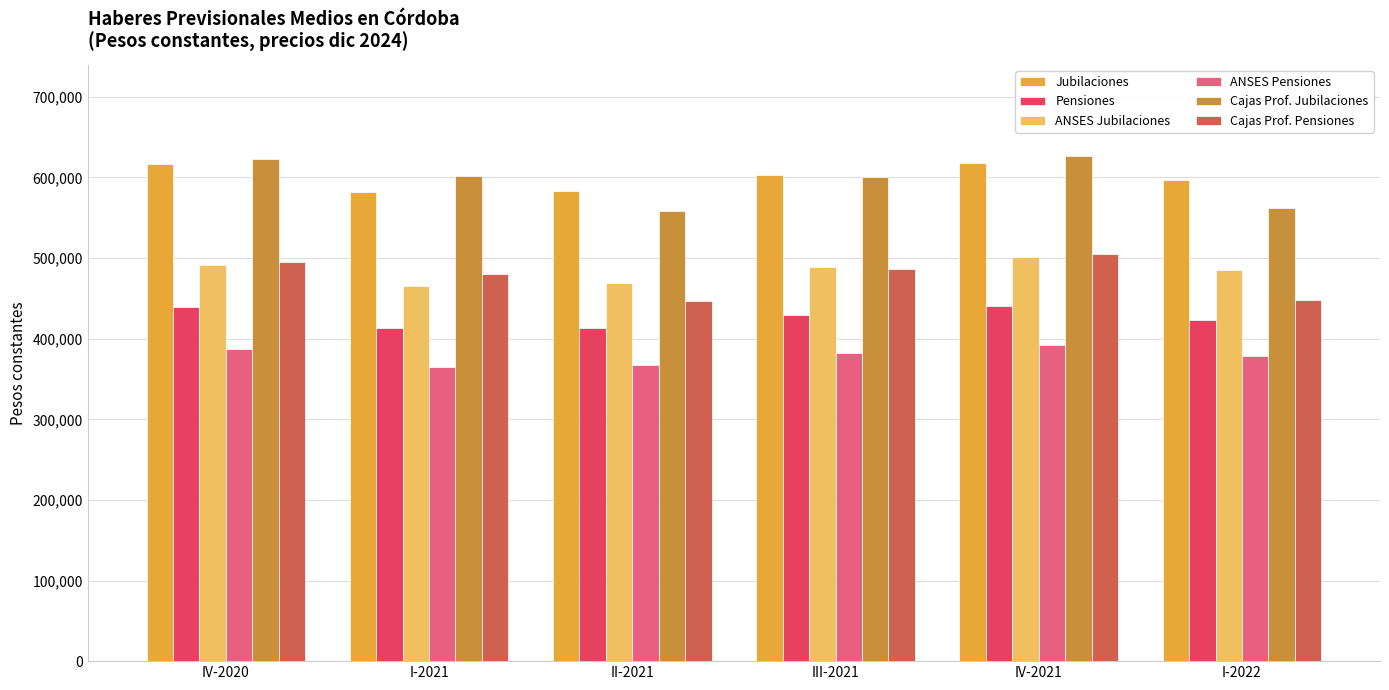

What is the value of the Cajas Prof. Jubilaciones bar at the 6th from the left?

562386.4